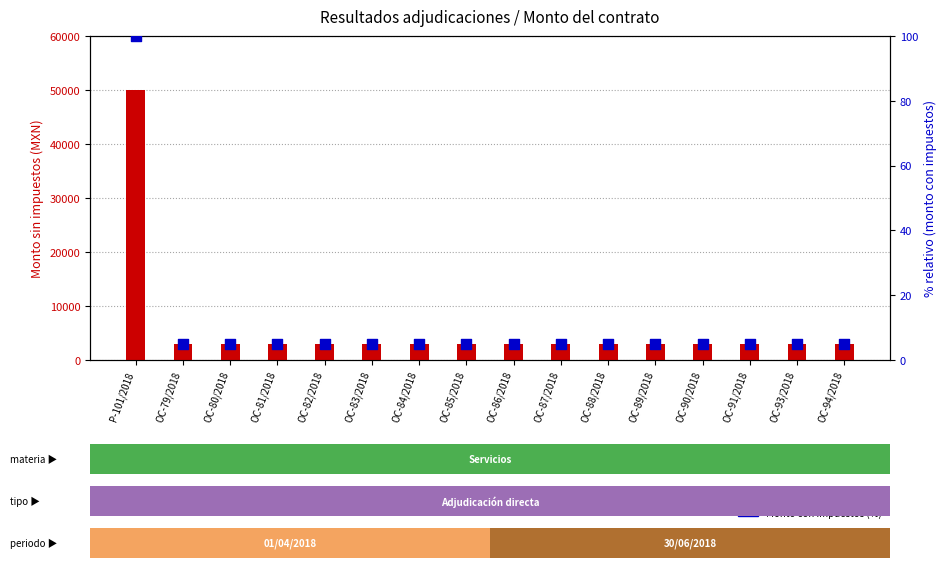

At how many categories does at least one series exceed 36655?

1